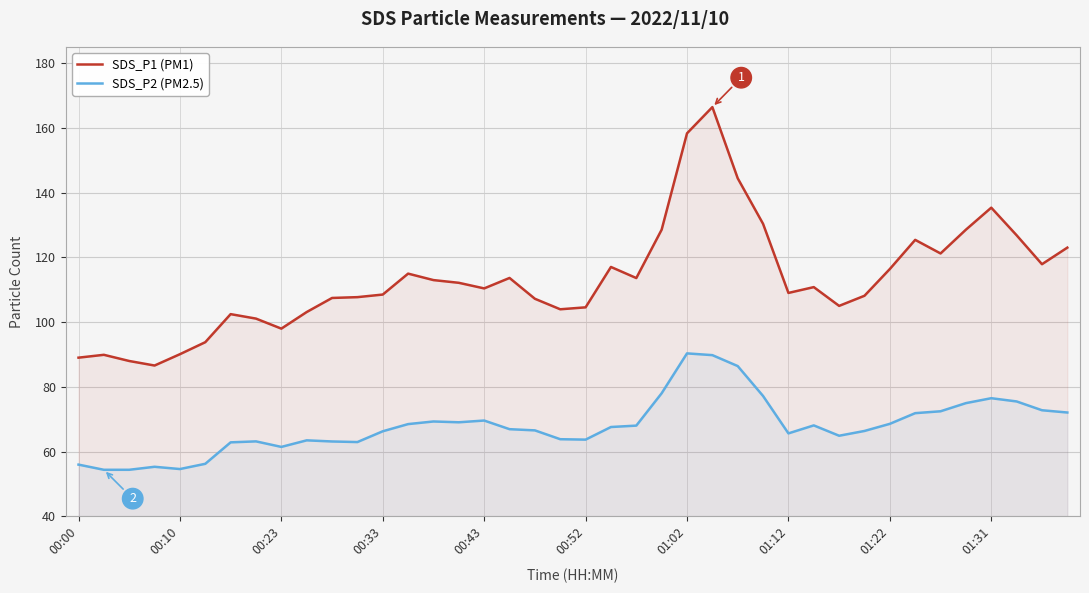

What is the maximum value for SDS_P1 (PM1)?

166.4